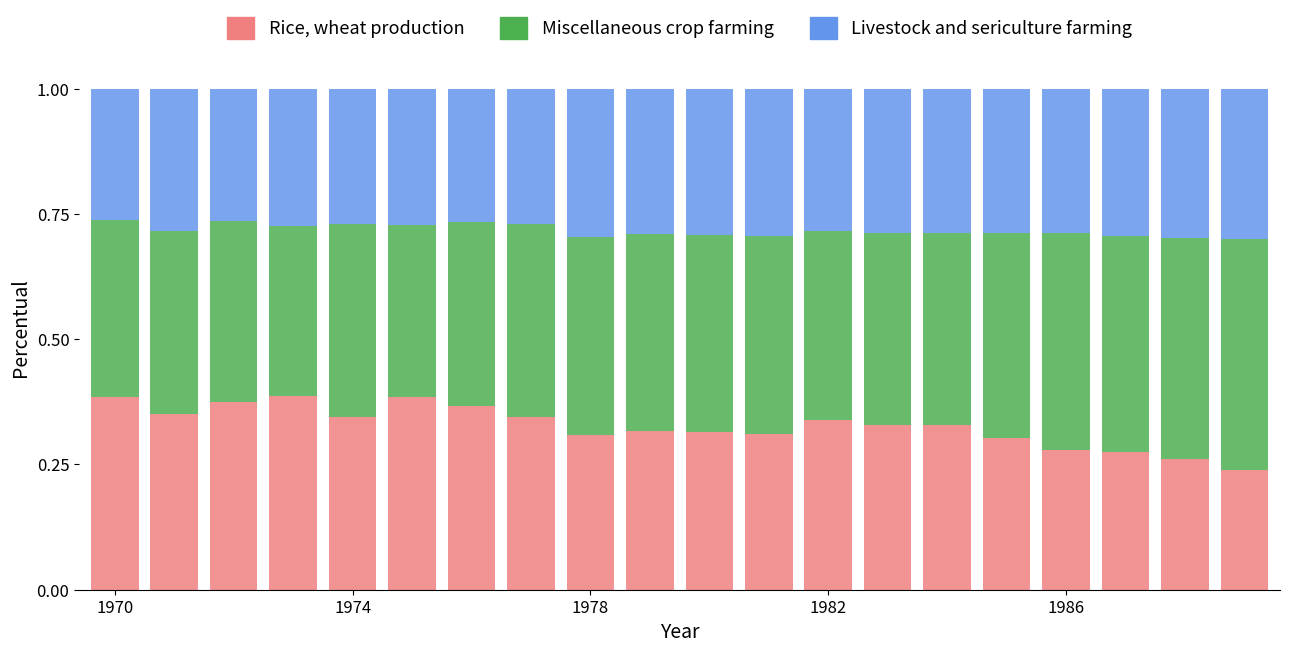

How many Rice, wheat production values are between 0 and 1?

20